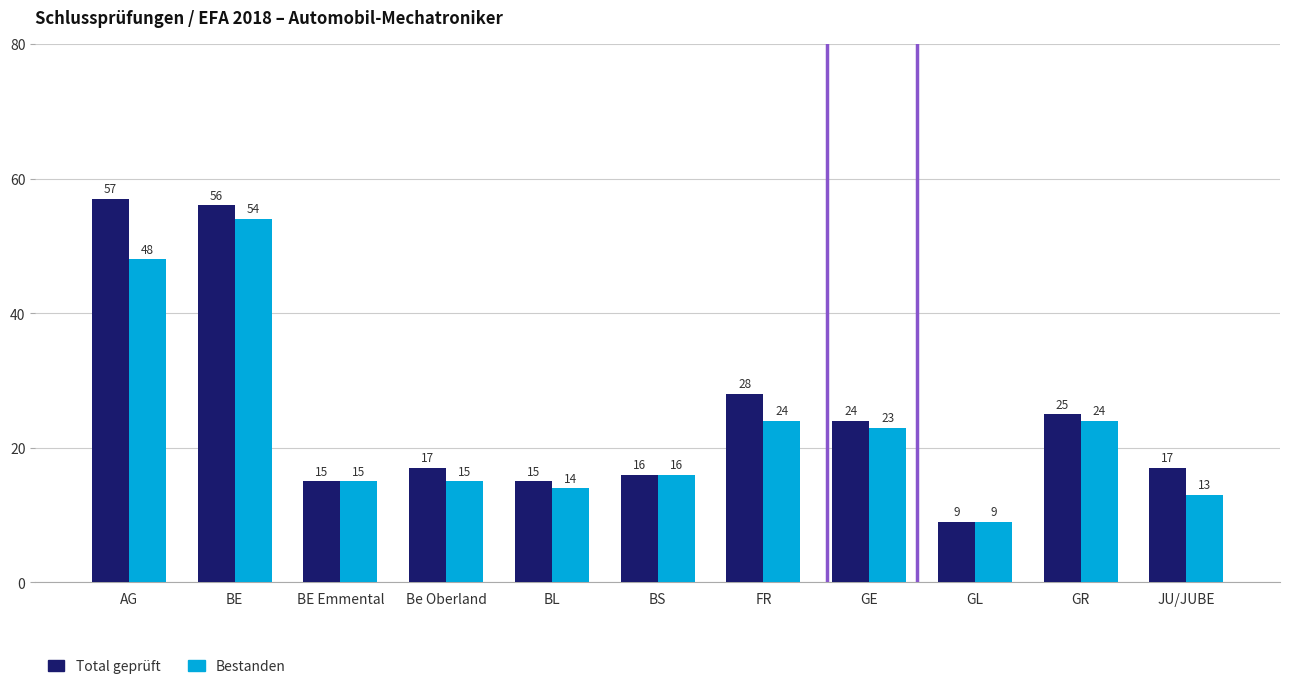

Reading right to left, what are all the values shown in this chart?

Total geprüft: JU/JUBE=17	GR=25	GL=9	GE=24	FR=28	BS=16	BL=15	Be Oberland=17	BE Emmental=15	BE=56	AG=57
Bestanden: JU/JUBE=13	GR=24	GL=9	GE=23	FR=24	BS=16	BL=14	Be Oberland=15	BE Emmental=15	BE=54	AG=48